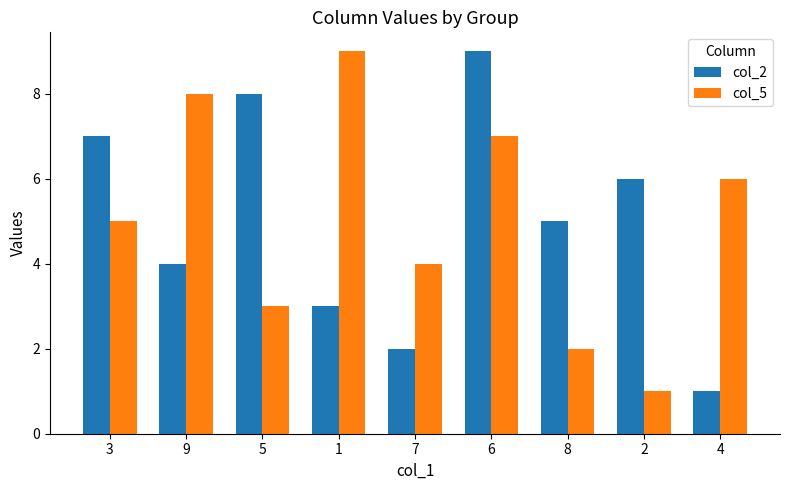

How many col_5 values are between 3 and 7?

5